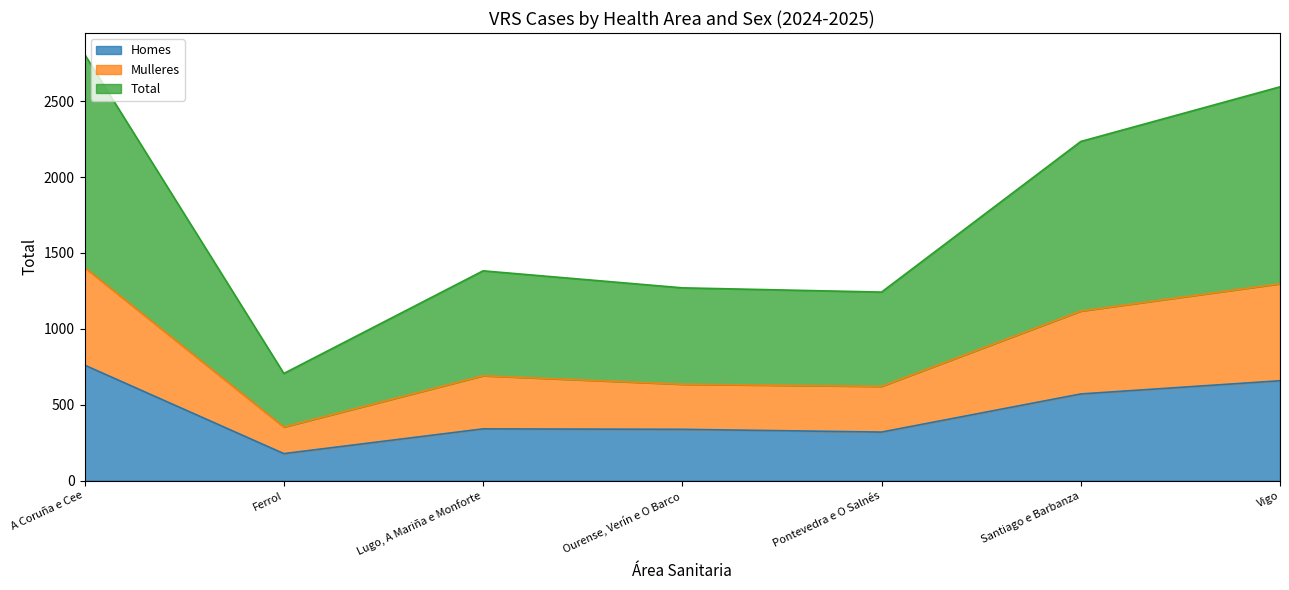

Does the chart have visible grid lines?

No